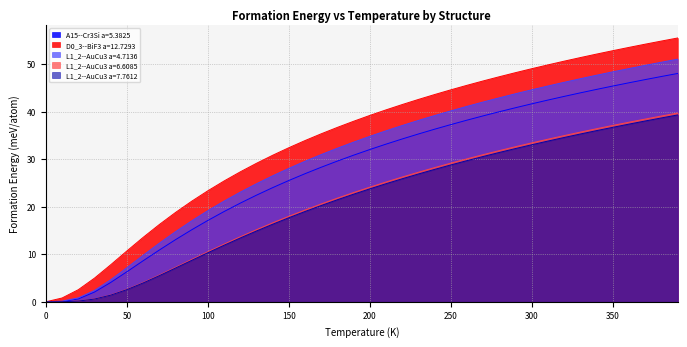

What is the maximum value for L1_2--AuCu3 a=6.6085?

39.7